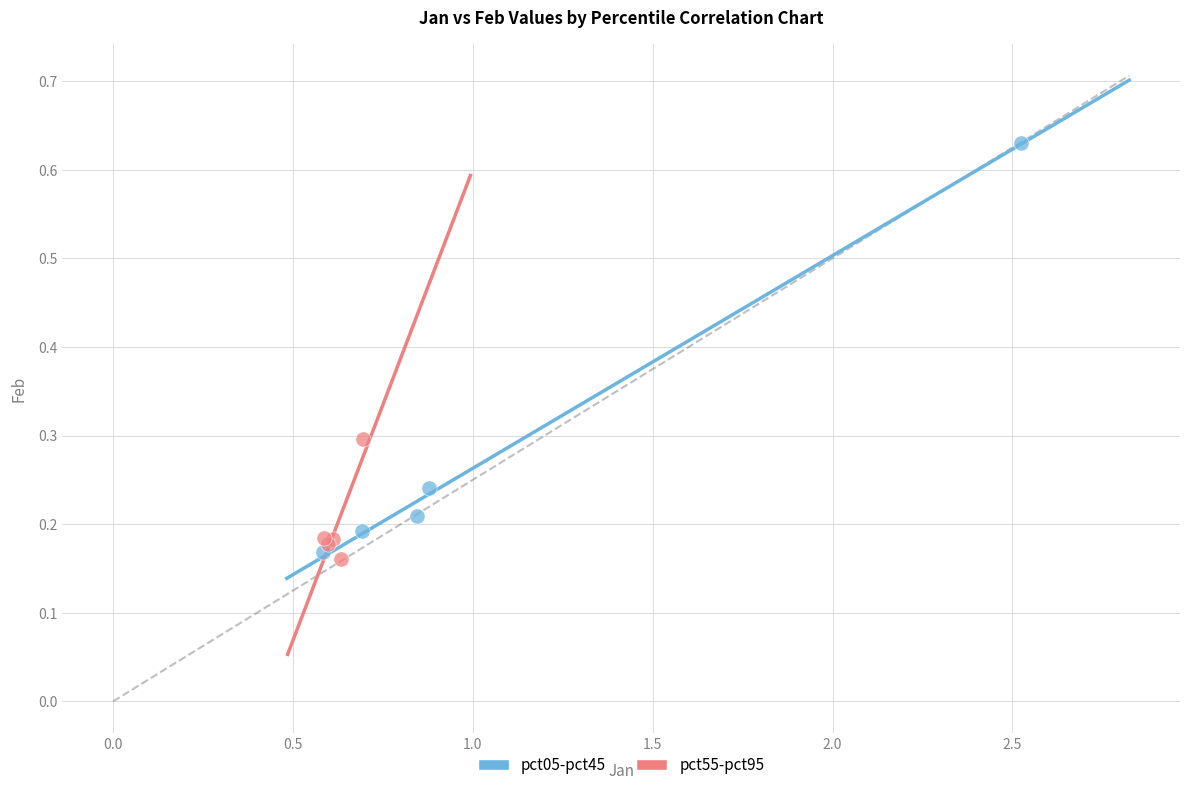

Which series reaches the minimum Y coordinate?

pct55-pct95